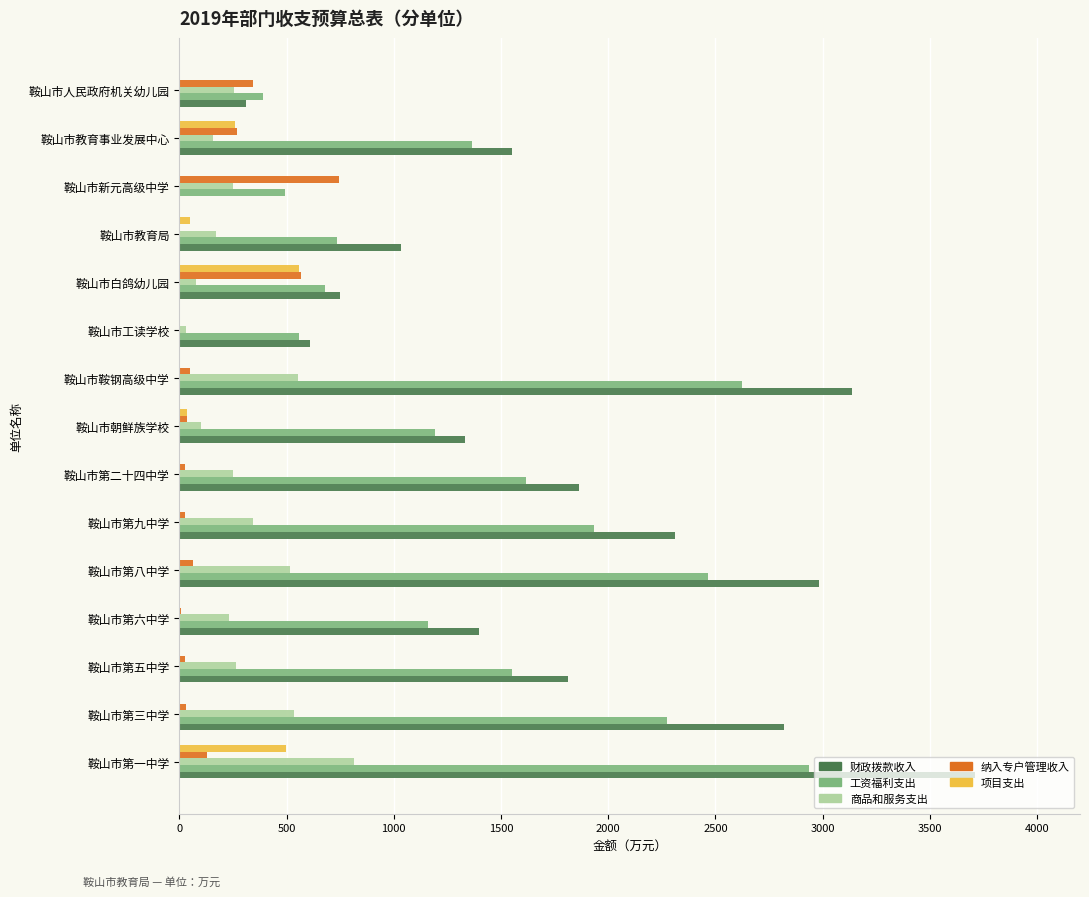

True or false: 项目支出 has a value of 497.6 at 鞍山市第一中学.

True